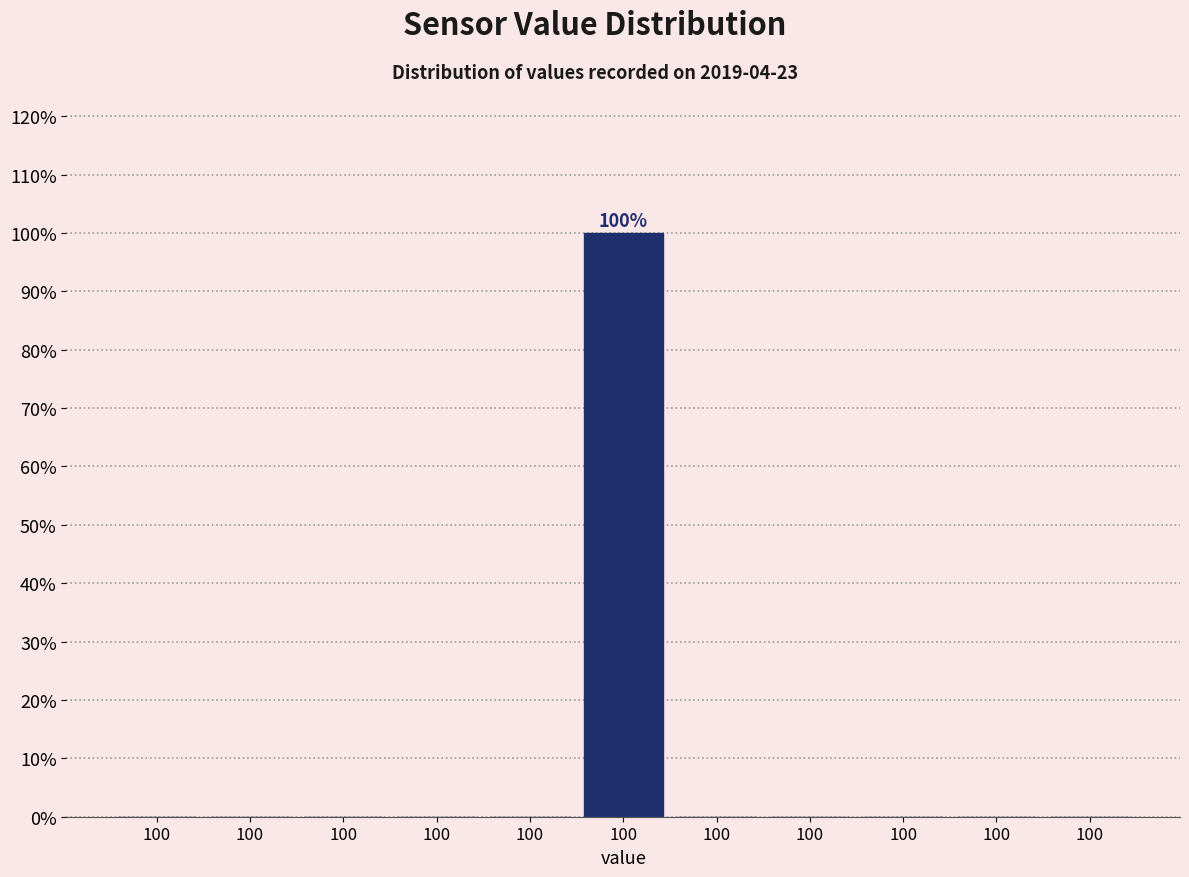

Count the number of categories in the chart.

11